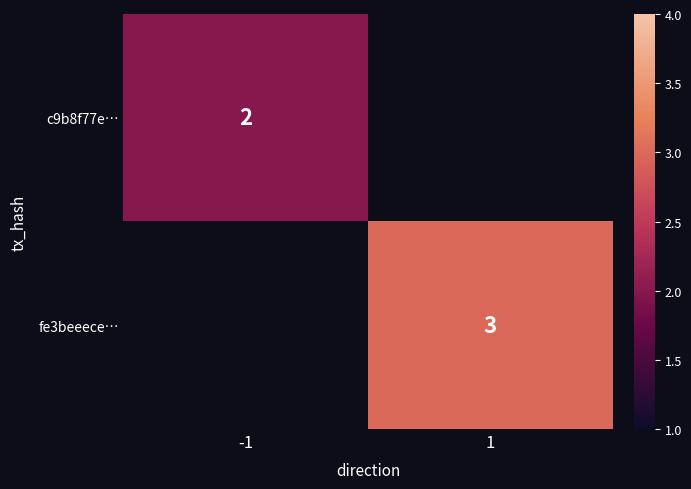

Is the value of c9b8f77e… at -1 greater than the value of fe3beeece… at 1?

No